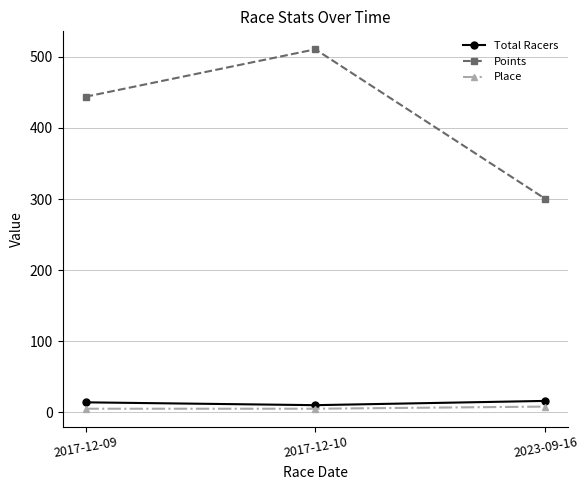

Read the Points value at 2017-12-10.

510.6